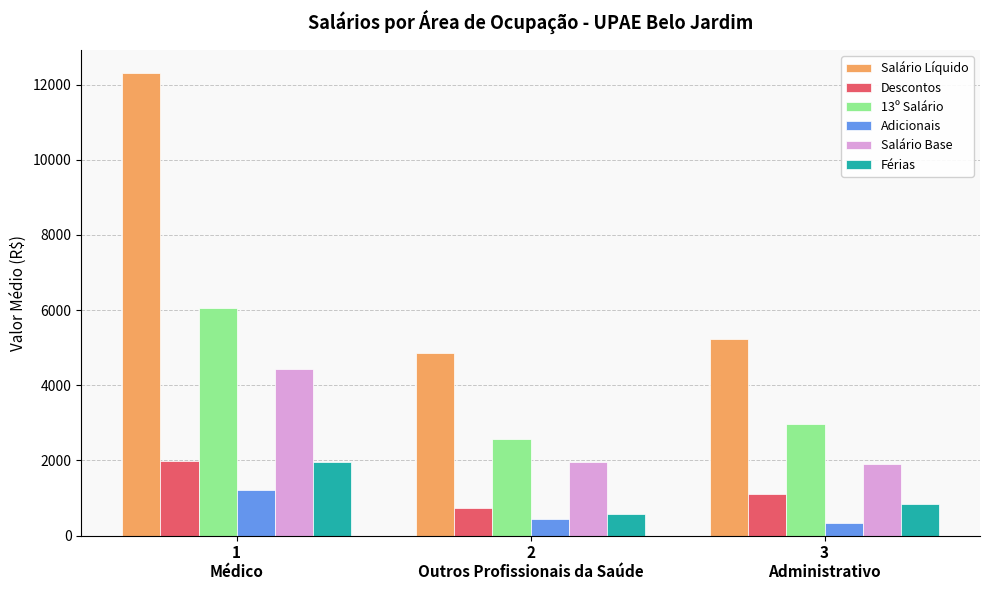

What is the value of the Salário Líquido bar at the 2nd from the left?

4862.3